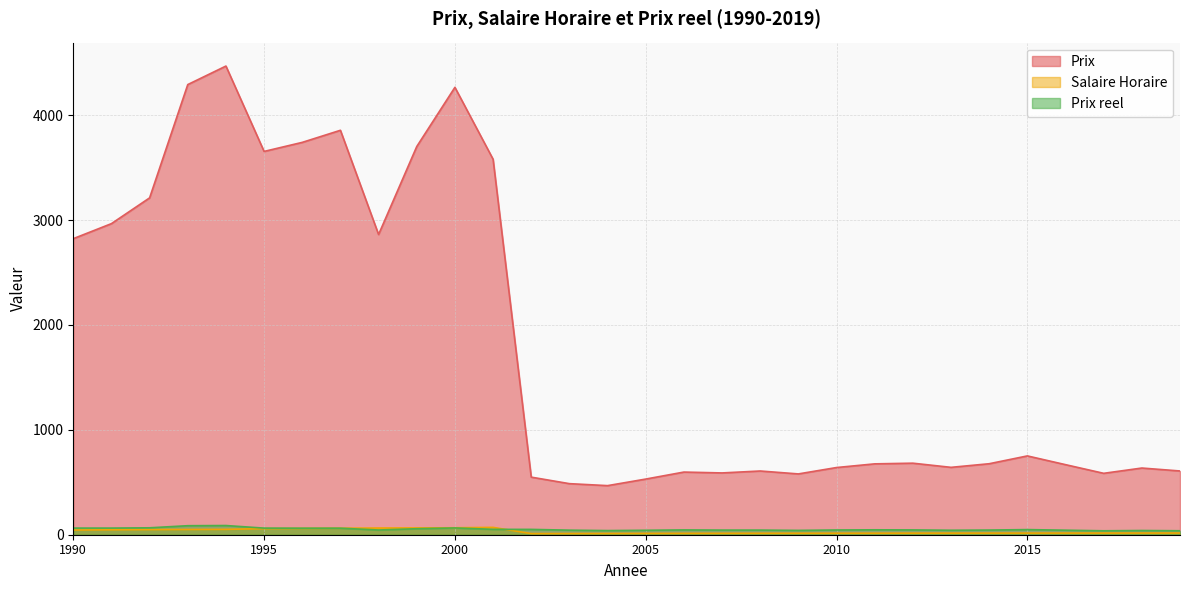

At how many categories does at least one series exceed 2214?

12